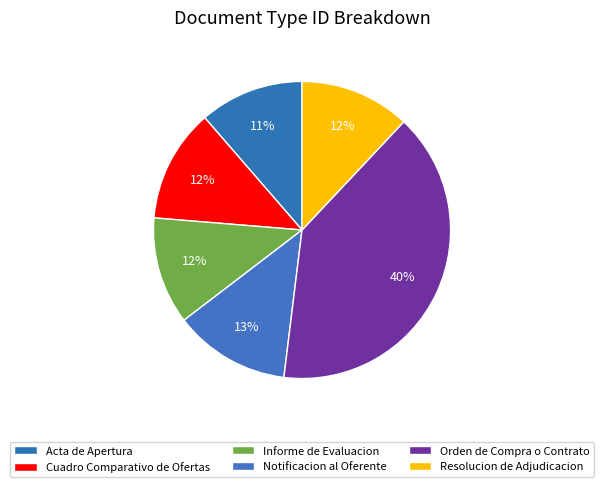

How many slices are in this pie chart?

6